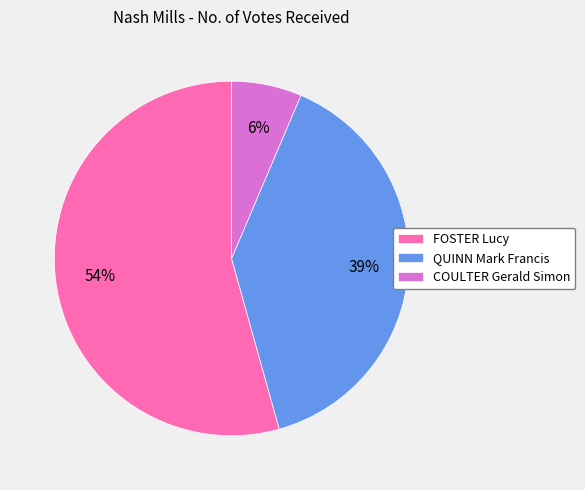

To the nearest percent, what is the average slice percentage?

33%